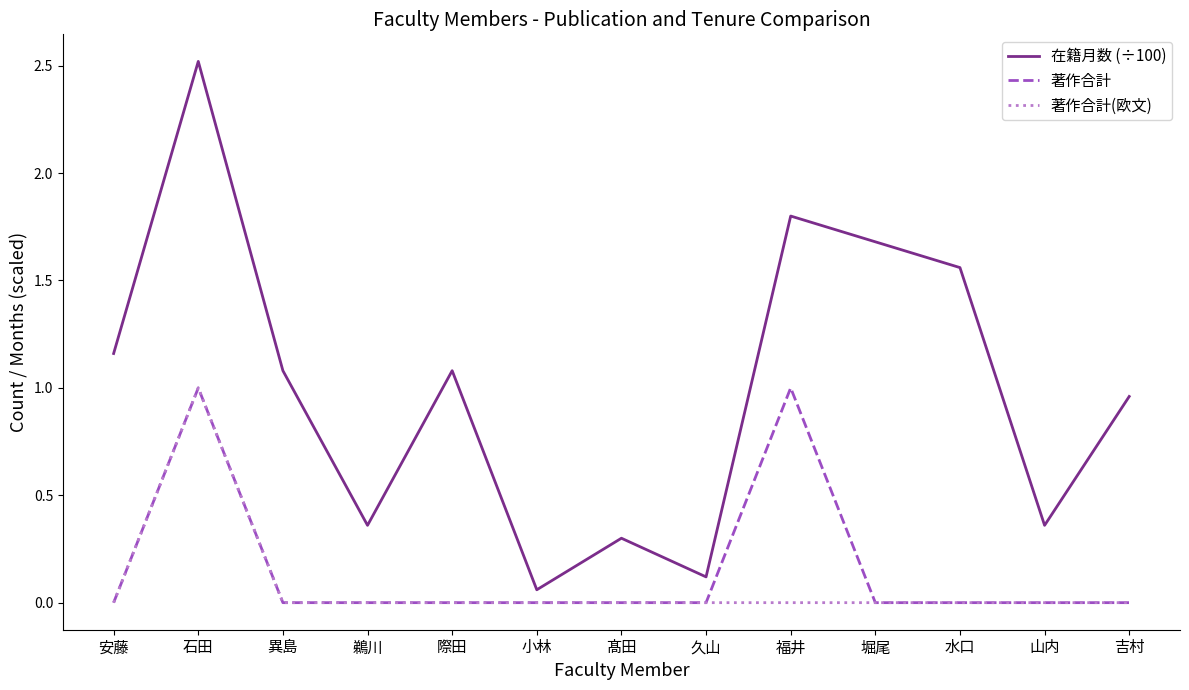

Which series has the largest range (max minus min)?

在籍月数 (÷100)